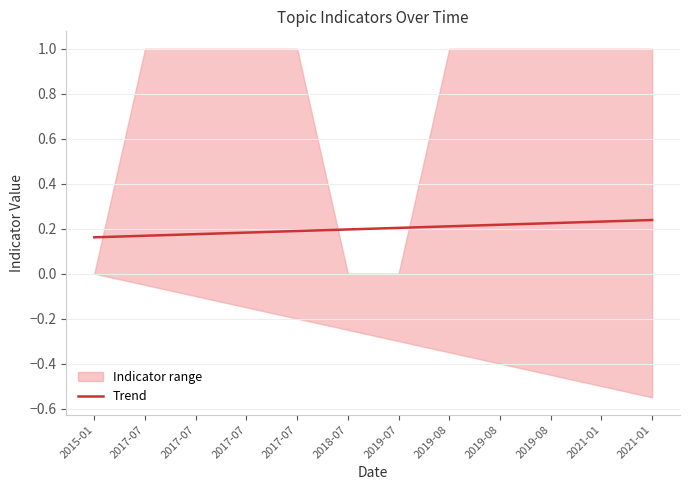

What is the label of the 2nd point from the left?

2017-07